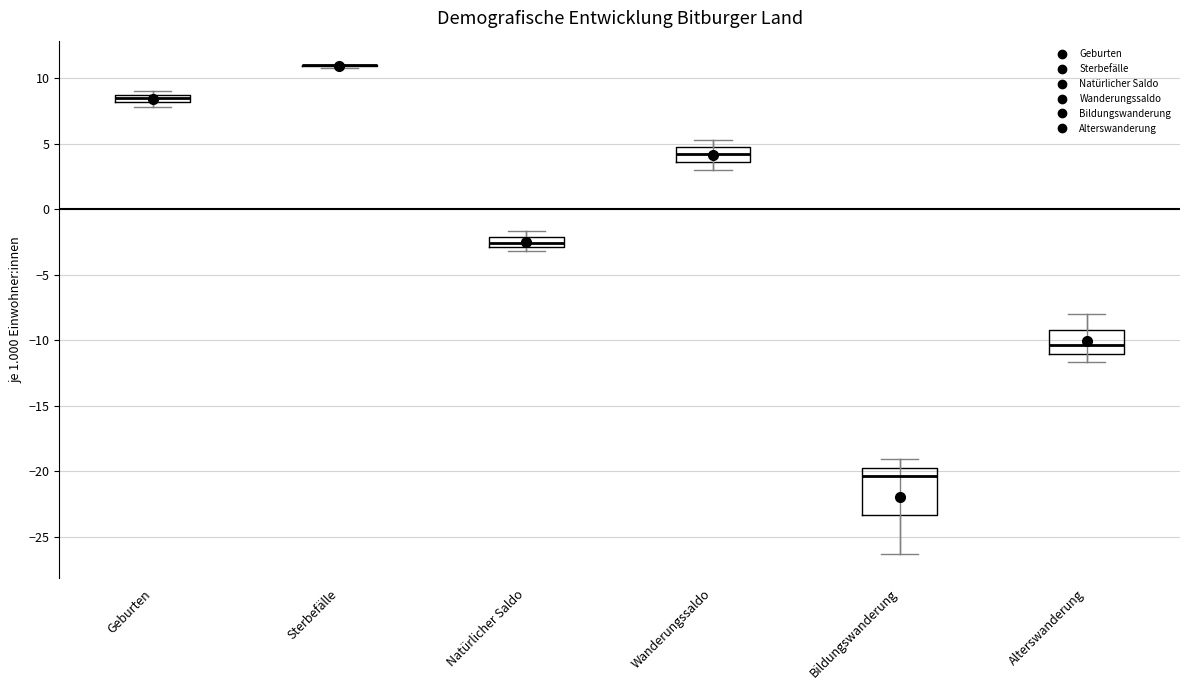

Where is the upper edge of the box for Geburten on the y-axis? The values are not printed on the chart, so give them approximately, as read against the axis.

9.0